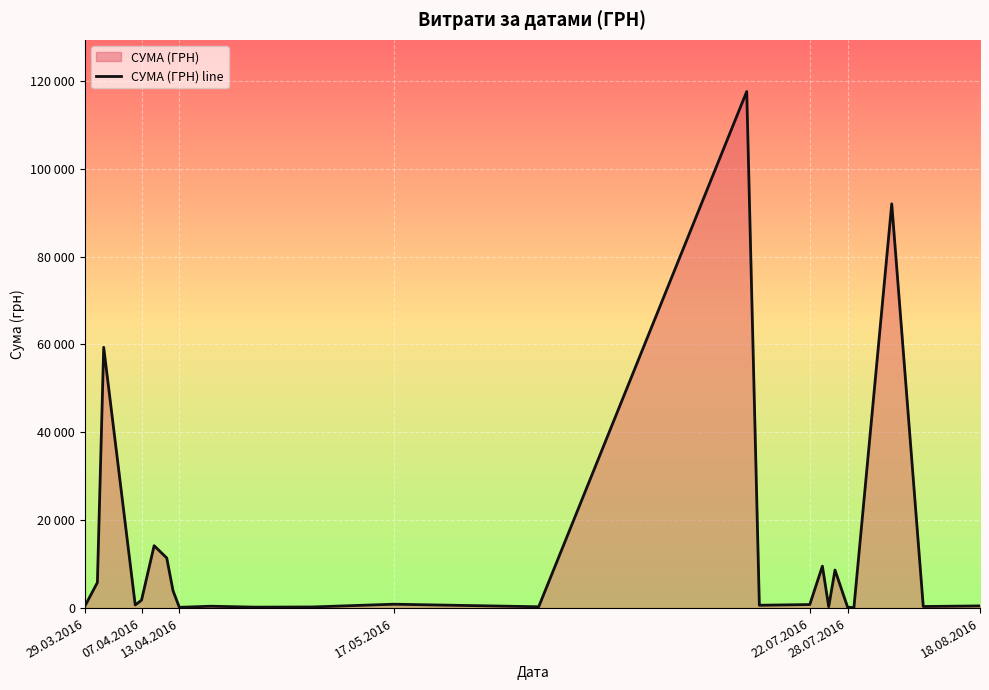

How many interior local peaks (higher than both neighbors) does the data have?

8